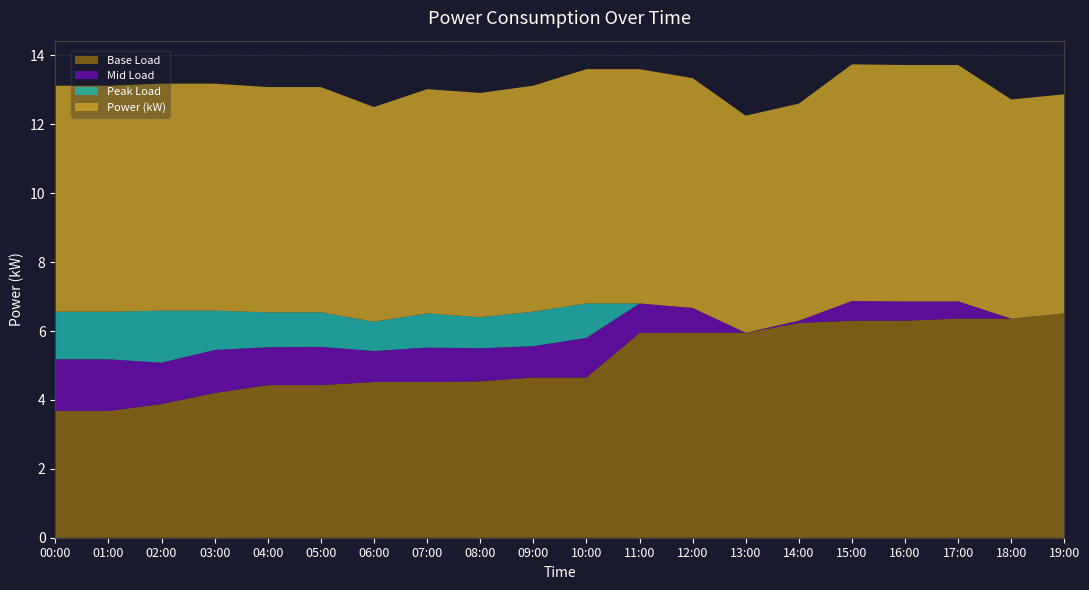

Reading left to right, transcribe all the data shown in this chart.

Power (kW): 00:00=6.6	01:00=6.6	02:00=6.6	03:00=6.6	04:00=6.5	05:00=6.5	06:00=6.2	07:00=6.5	08:00=6.5	09:00=6.6	10:00=6.8	11:00=6.8	12:00=6.7	13:00=6.3	14:00=6.3	15:00=6.9	16:00=6.9	17:00=6.9	18:00=6.4	19:00=6.4
Base Load: 00:00=3.7	01:00=3.7	02:00=3.9	03:00=4.2	04:00=4.4	05:00=4.4	06:00=4.5	07:00=4.5	08:00=4.5	09:00=4.7	10:00=4.7	11:00=5.9	12:00=6.0	13:00=6.0	14:00=6.2	15:00=6.3	16:00=6.3	17:00=6.4	18:00=6.4	19:00=6.5
Mid Load: 00:00=1.5	01:00=1.5	02:00=1.2	03:00=1.2	04:00=1.1	05:00=1.1	06:00=0.9	07:00=1.0	08:00=1.0	09:00=0.9	10:00=1.1	11:00=0.9	12:00=0.7	13:00=0.0	14:00=0.1	15:00=0.6	16:00=0.6	17:00=0.5	18:00=0.0	19:00=0.0
Peak Load: 00:00=1.4	01:00=1.4	02:00=1.5	03:00=1.1	04:00=1.0	05:00=1.0	06:00=0.8	07:00=1.0	08:00=0.9	09:00=1.0	10:00=1.0	11:00=0.0	12:00=0.0	13:00=0.0	14:00=0.0	15:00=0.0	16:00=0.0	17:00=0.0	18:00=0.0	19:00=0.0